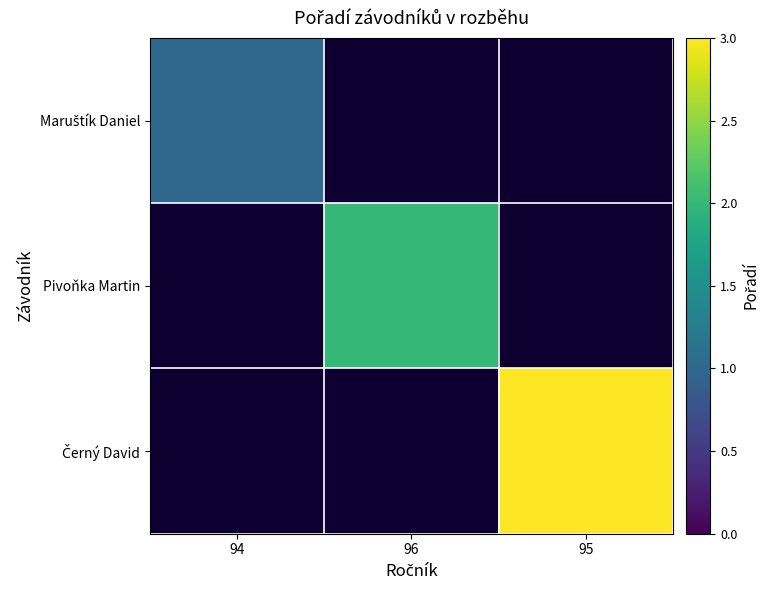

List the series in order of their peak value, lowest first.

Maruštík Daniel, Pivoňka Martin, Černý David